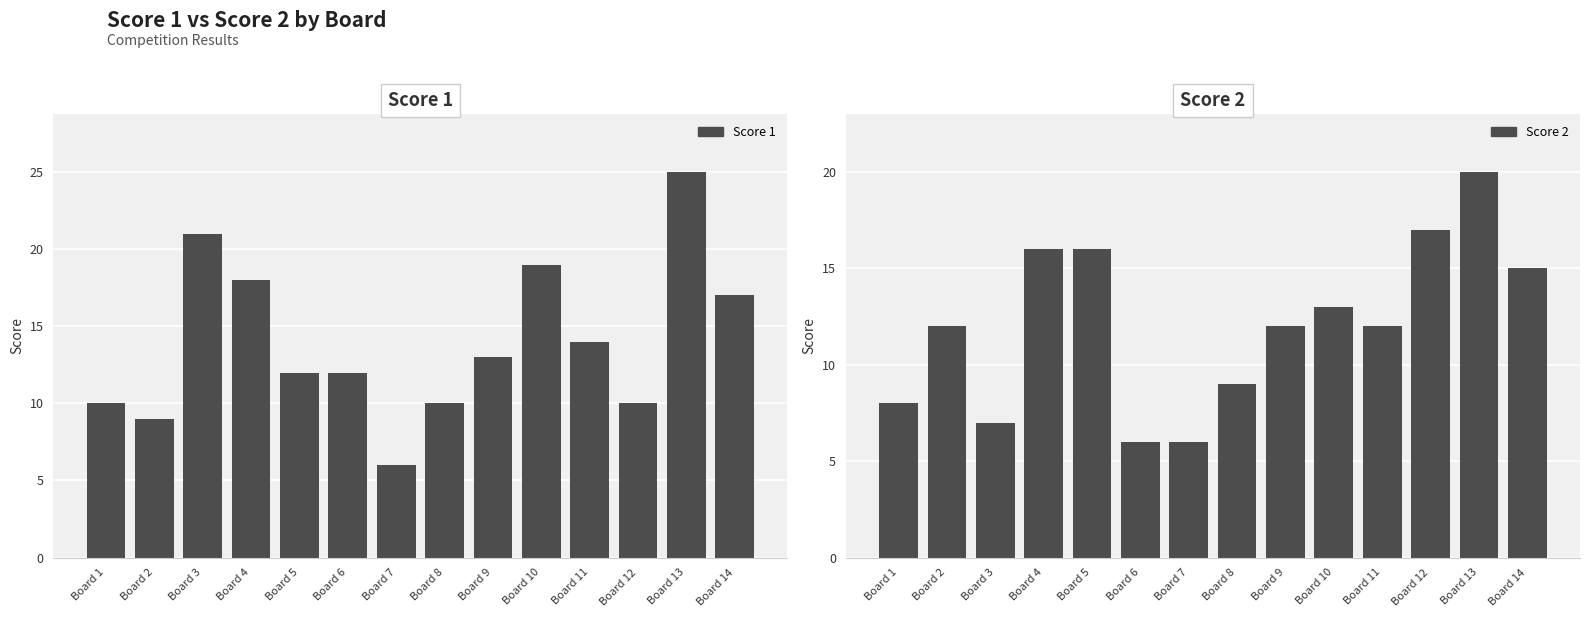

What is the lowest value of the Score 1 series?

6